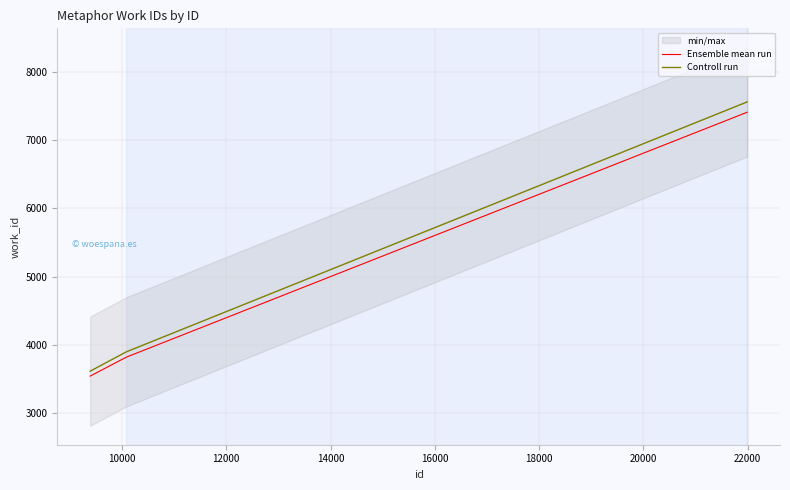

Rank the series by their average value, from lowest to highest.

Ensemble mean run, Controll run